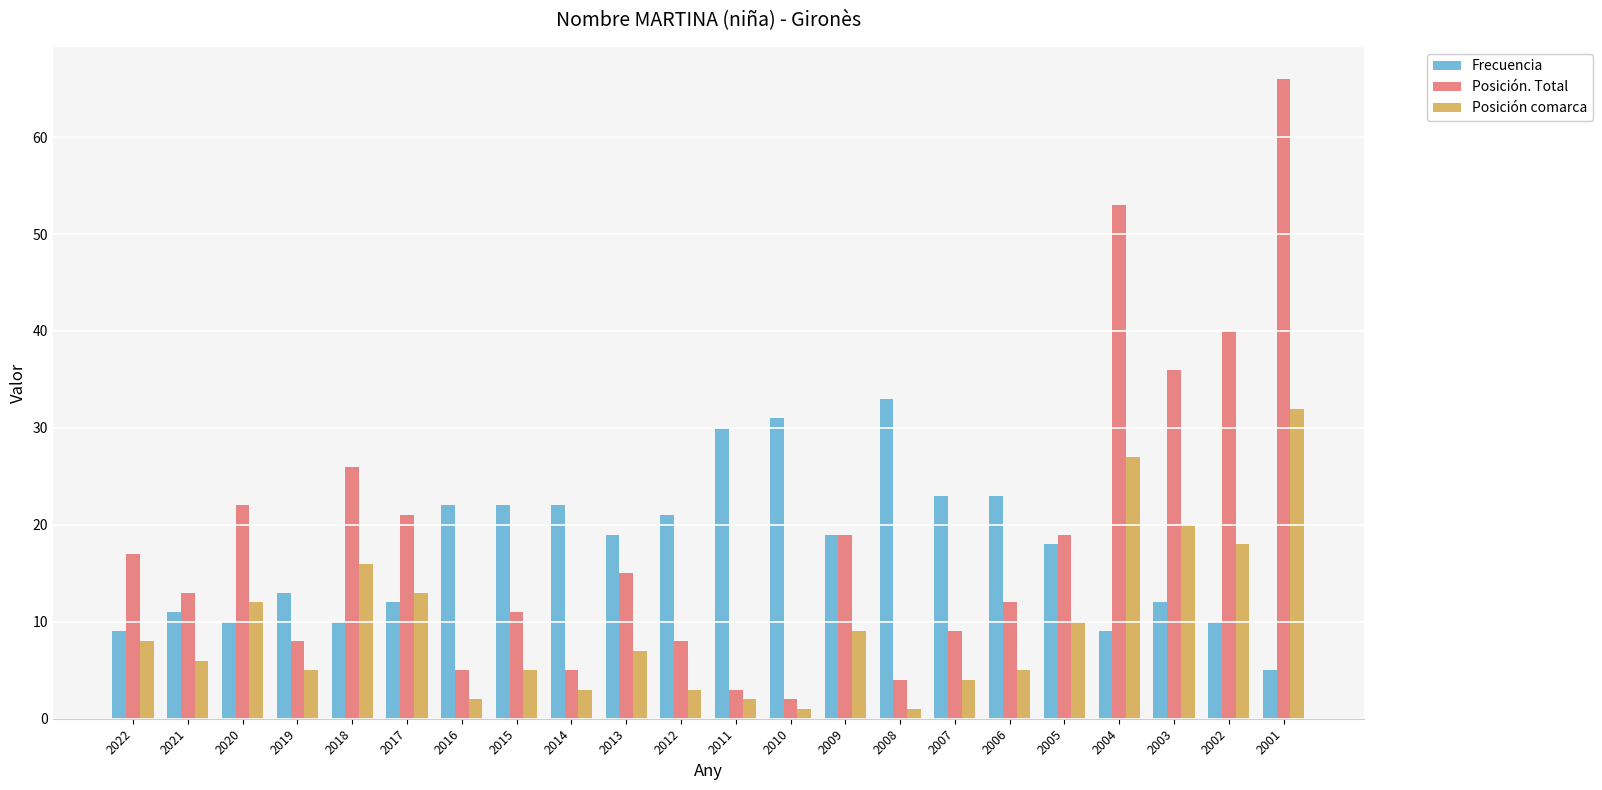

The Posición. Total series shows 66 at 2001. True or false?

True